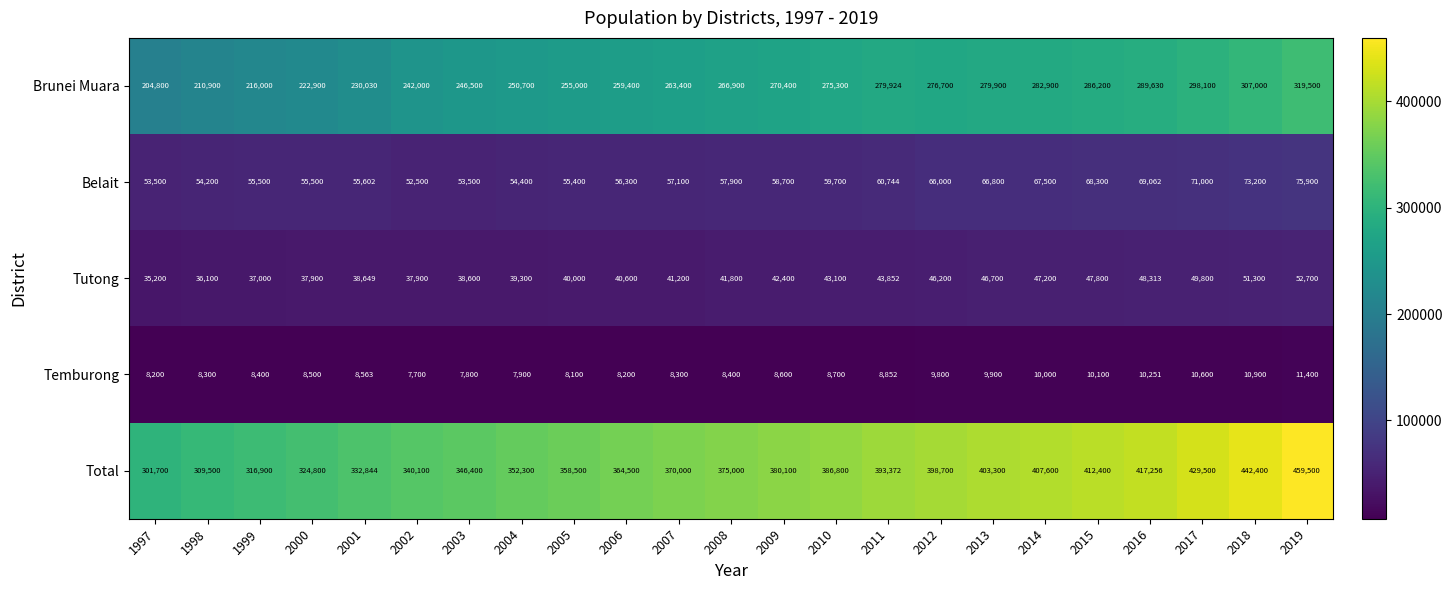

Is it true that Brunei Muara equals 250700 at 2004?

True